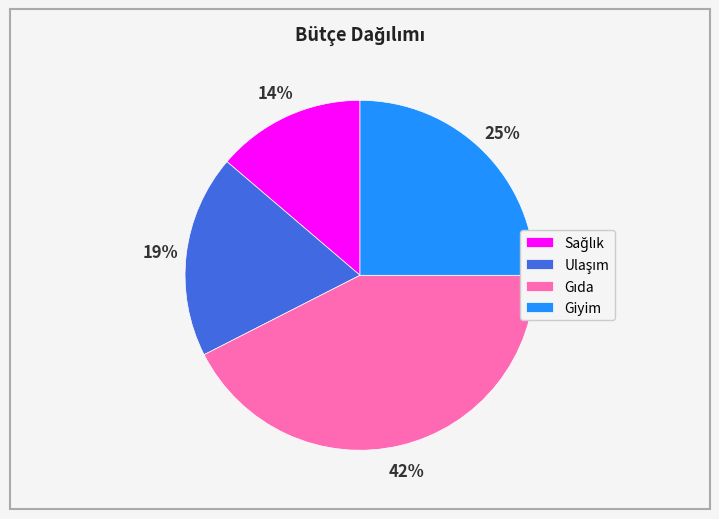

The Giyim slice represents 18% of the pie. True or false?

False